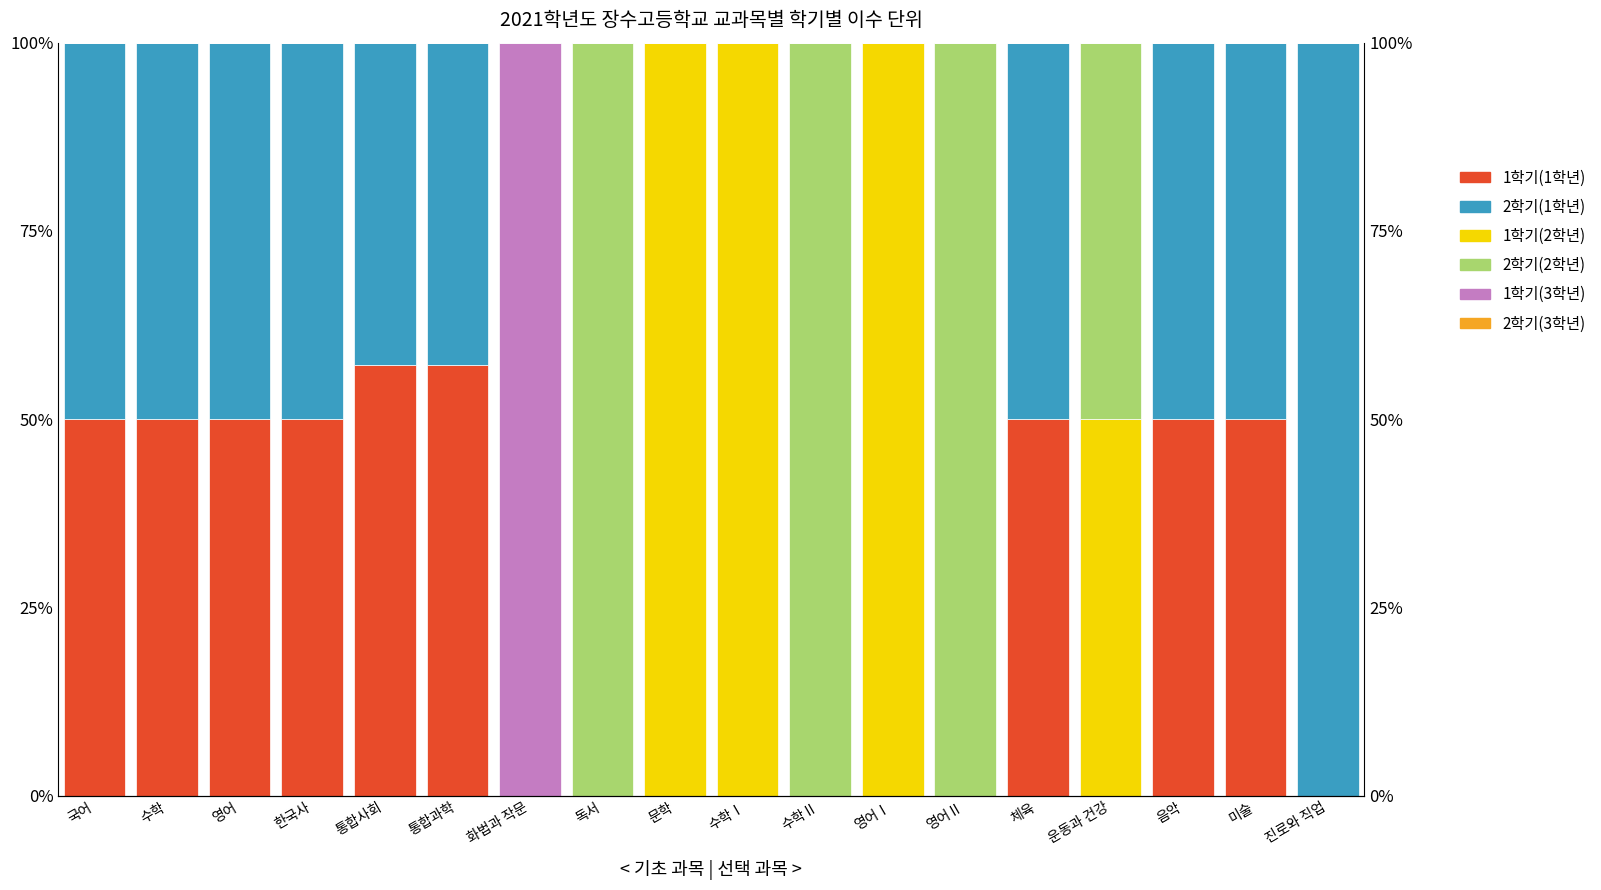

At which label is 2학기(3학년) closest to 0?

국어